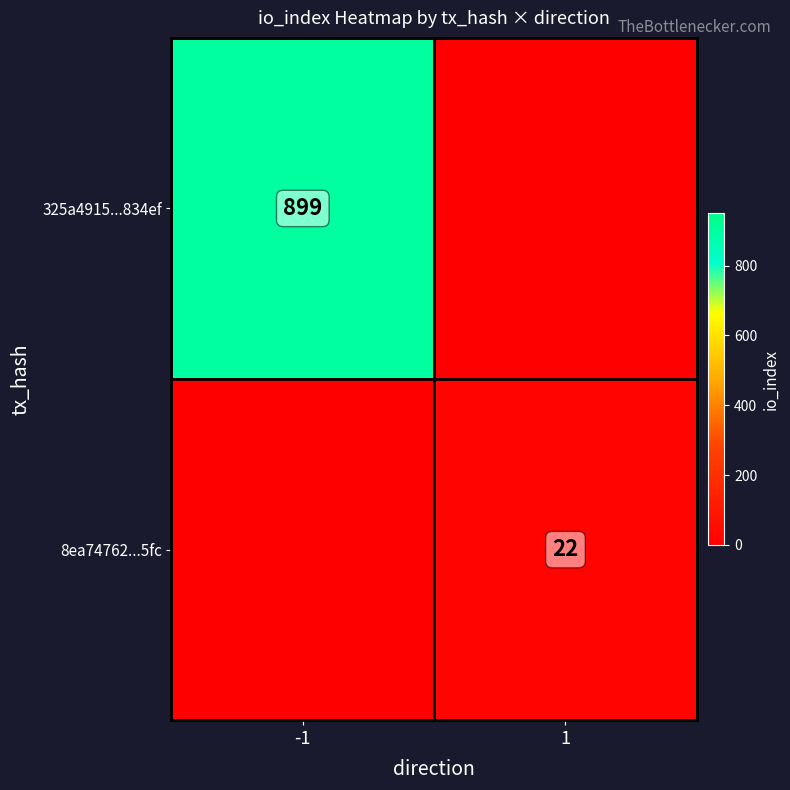

At how many categories does at least one series exceed 741?

1